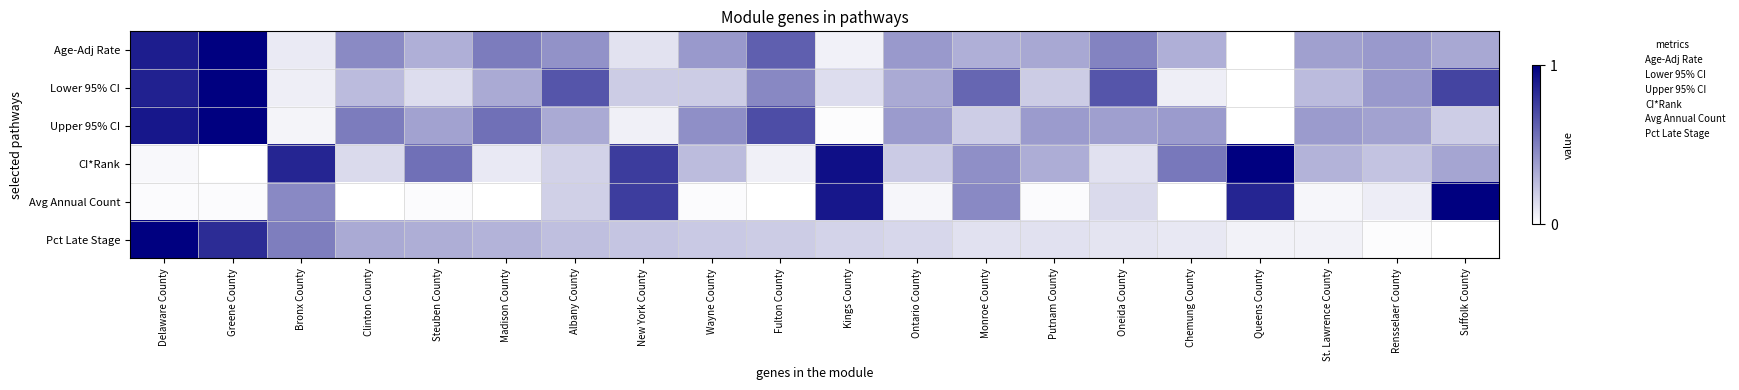

At how many categories does at least one series exceed 0?

20